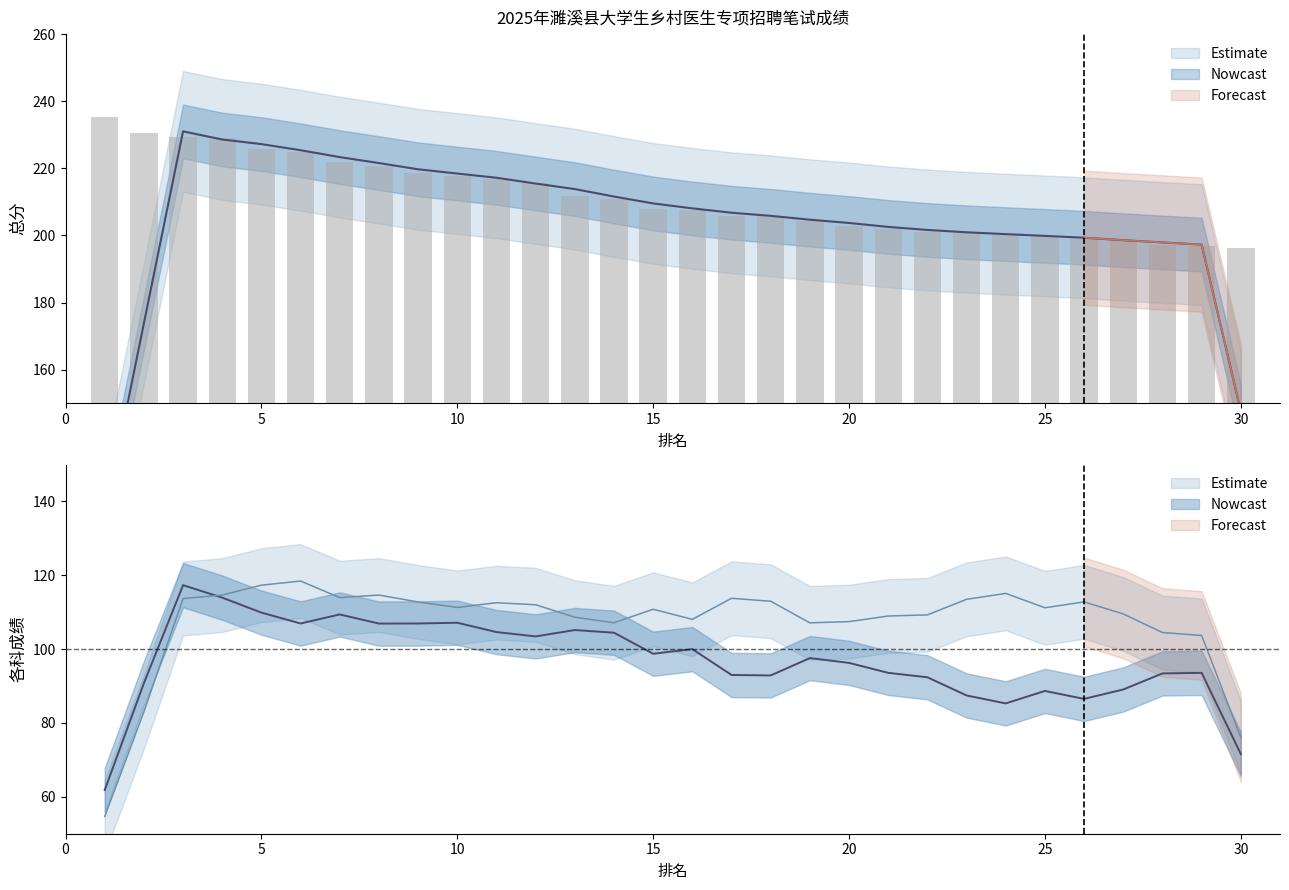

At which label is 总分 closest to 215?

12